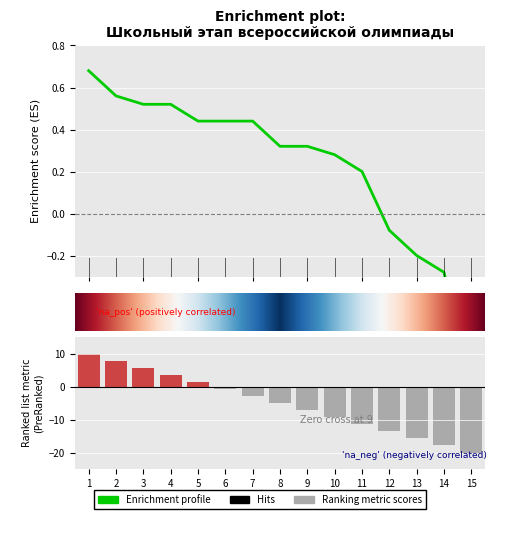

What is the difference between the maximum and minimum values?

1.5